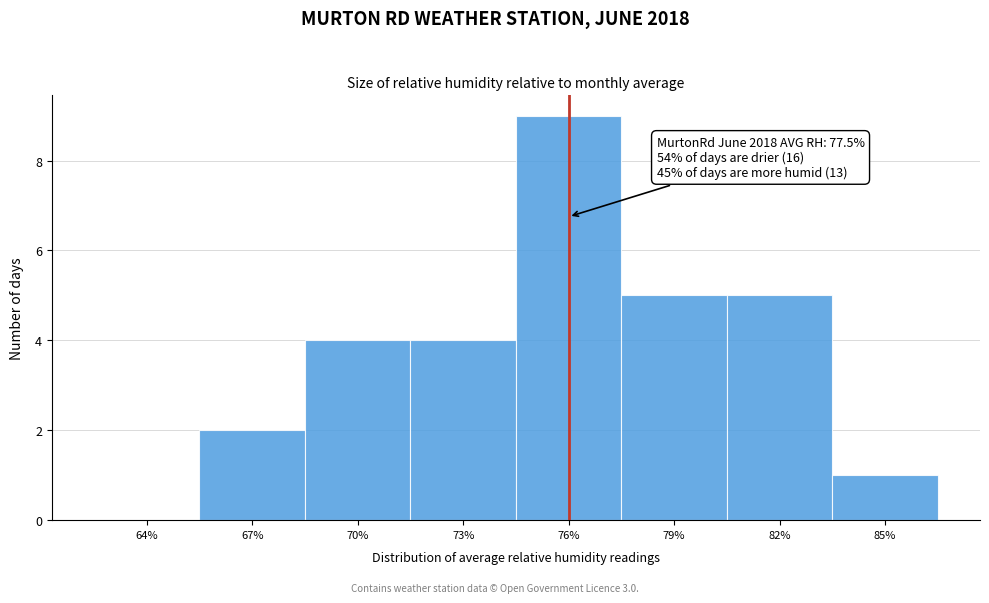

Reading right to left, list all the values displayed in this chart.

85%=1	82%=5	79%=5	76%=9	73%=4	70%=4	67%=2	64%=0